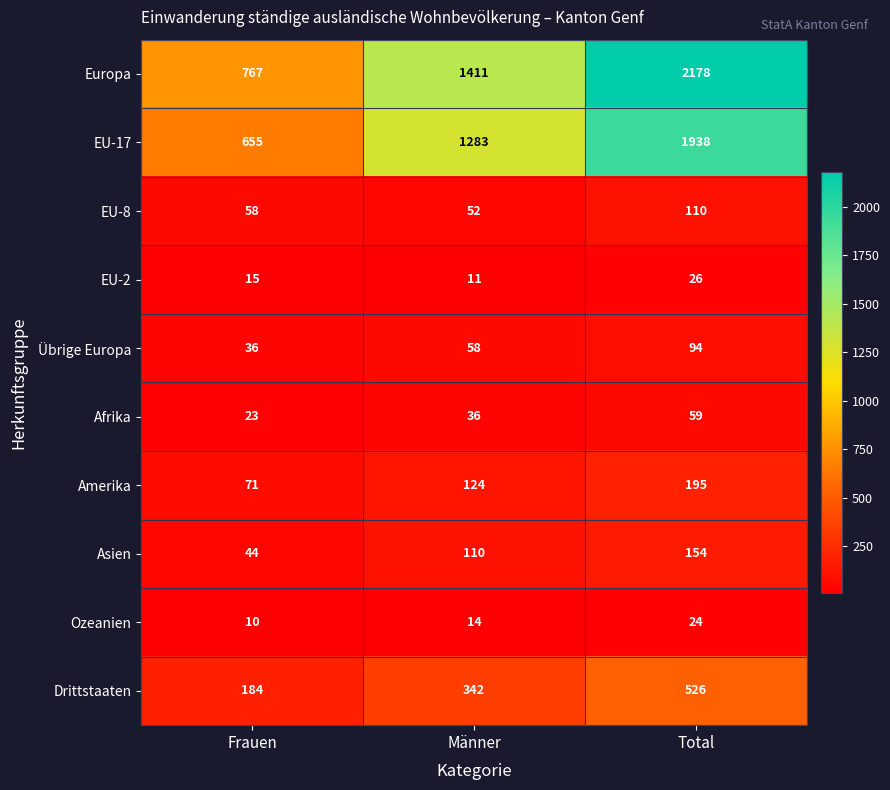

What is the difference between the maximum and minimum values in the Amerika series?

124